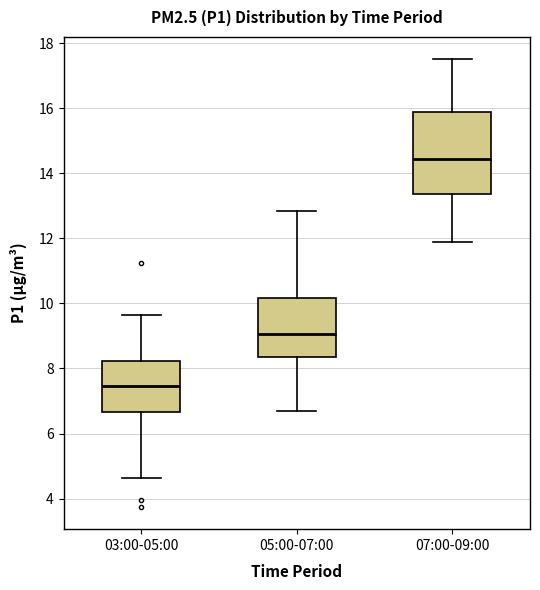

Reading left to right, read every box against the y-axis: the position of its median line, the range the box covers, and the ends of its whiskers. The values are not printed on the chart, so give them approximately, as read against the axis.

03:00-05:00: median 7.4, box 6.6 to 8.2, whiskers 4.6 to 9.6
05:00-07:00: median 9.0, box 8.4 to 10.2, whiskers 6.8 to 12.8
07:00-09:00: median 14.4, box 13.4 to 15.8, whiskers 12.0 to 17.6